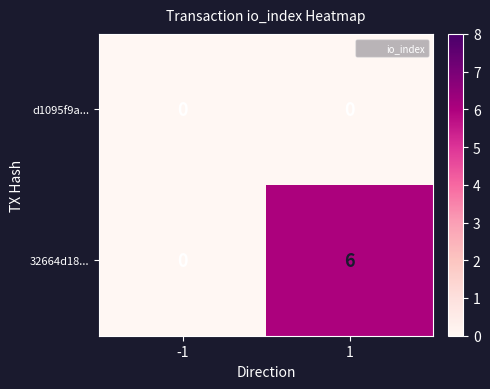

Between -1 and 1, which series saw the biggest shift?

32664d18...